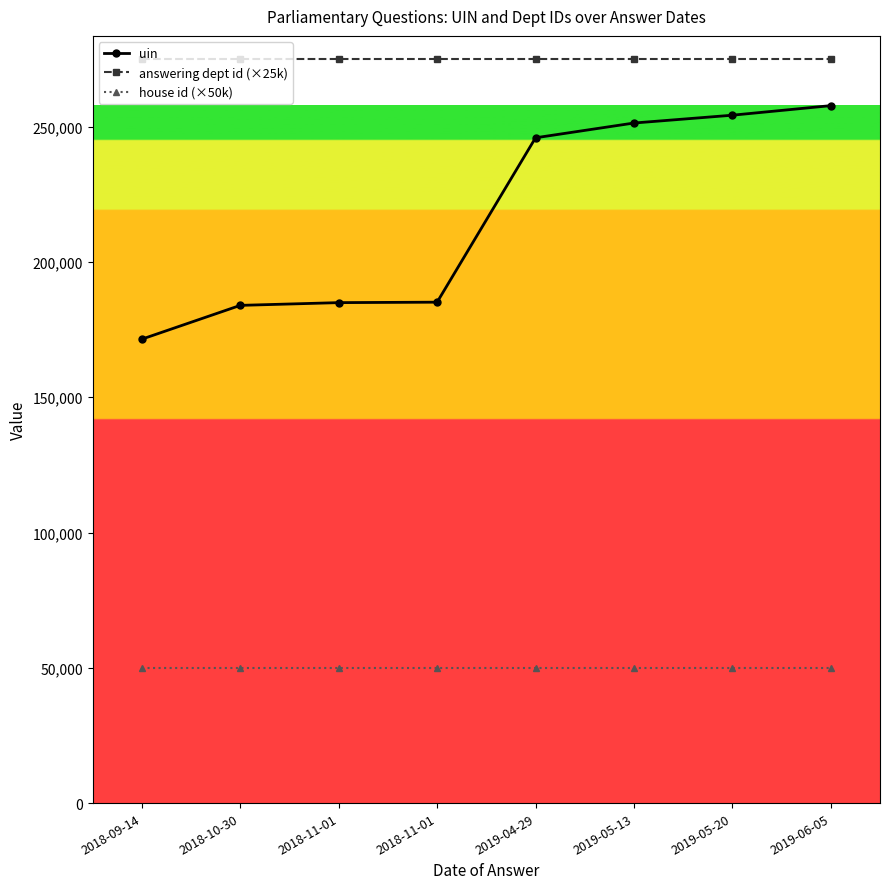

Reading right to left, transcribe all the data shown in this chart.

uin: 2019-06-05=257787	2019-05-20=254250	2019-05-13=251360	2019-04-29=245905	2018-11-01=185142	2018-11-01=184976	2018-10-30=183962	2018-09-14=171477
answering dept id (×25k): 2019-06-05=275000	2019-05-20=275000	2019-05-13=275000	2019-04-29=275000	2018-11-01=275000	2018-11-01=275000	2018-10-30=275000	2018-09-14=275000
house id (×50k): 2019-06-05=50000	2019-05-20=50000	2019-05-13=50000	2019-04-29=50000	2018-11-01=50000	2018-11-01=50000	2018-10-30=50000	2018-09-14=50000